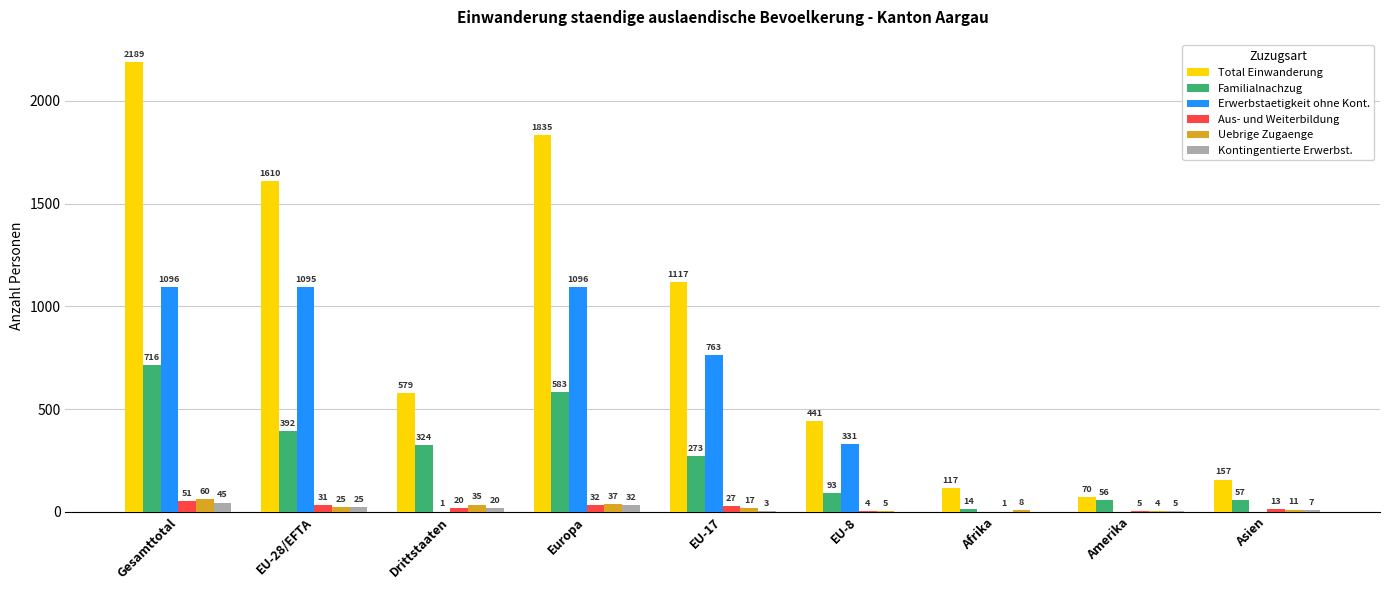

What is the total value across all series at Gesamttotal?

4157